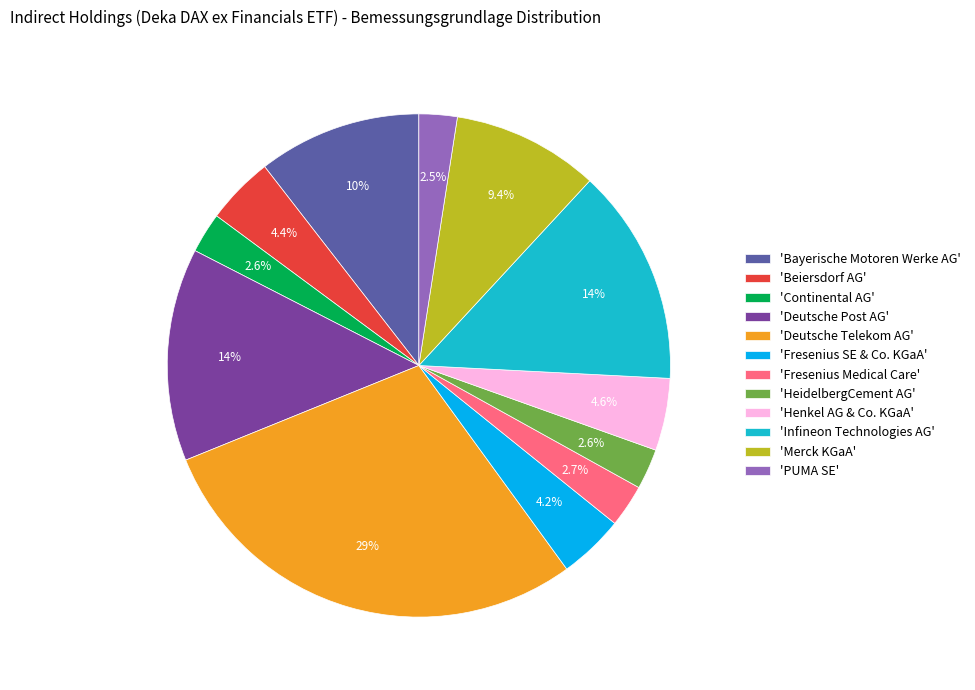

Between 'Merck KGaA' and 'Deutsche Post AG', which is larger?

'Deutsche Post AG'